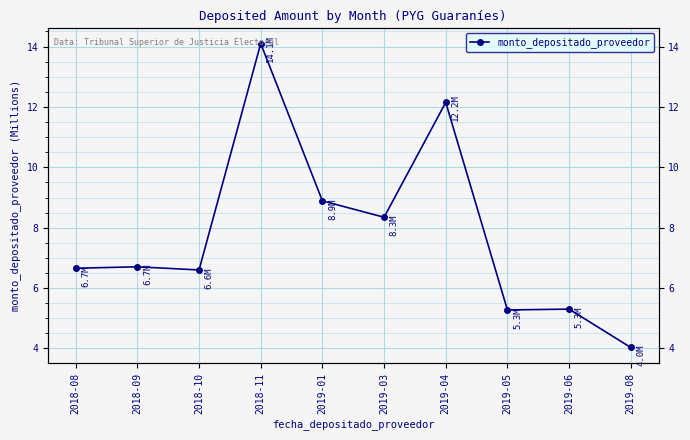

True or false: the data shows 5.3 at 2019-06.

True